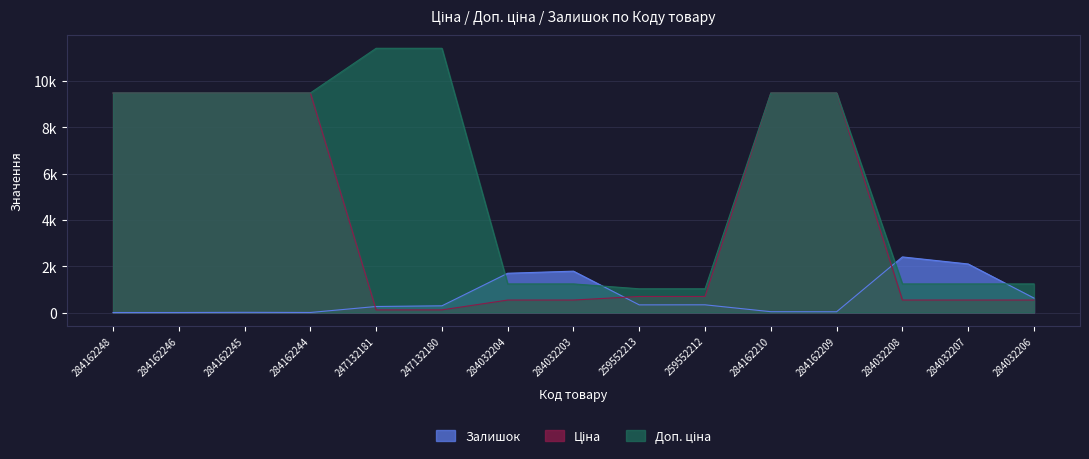

Reading right to left, what are all the values shown in this chart?

Ціна: 539.0	539.0	539.0	9480.1	9480.1	693.7	693.7	539.0	539.0	114.1	114.1	9480.1	9480.1	9480.1	9480.1
Доп. ціна: 1235.4	1235.4	1235.4	9480.1	9480.1	1024.6	1024.6	1235.4	1235.4	11410.0	11410.0	9480.1	9480.1	9480.1	9480.1
Залишок: 624.0	2096.0	2401.0	33.0	36.0	333.0	330.0	1786.0	1696.0	290.0	260.0	2.0	8.0	0.0	0.0